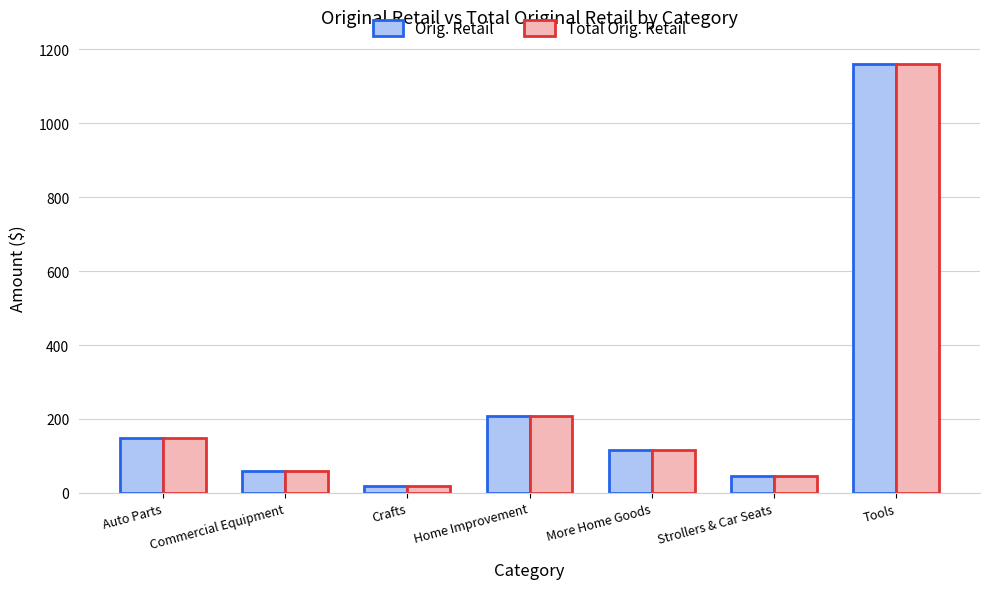

Rank the categories by Orig. Retail value from highest to lowest.

Tools, Home Improvement, Auto Parts, More Home Goods, Commercial Equipment, Strollers & Car Seats, Crafts